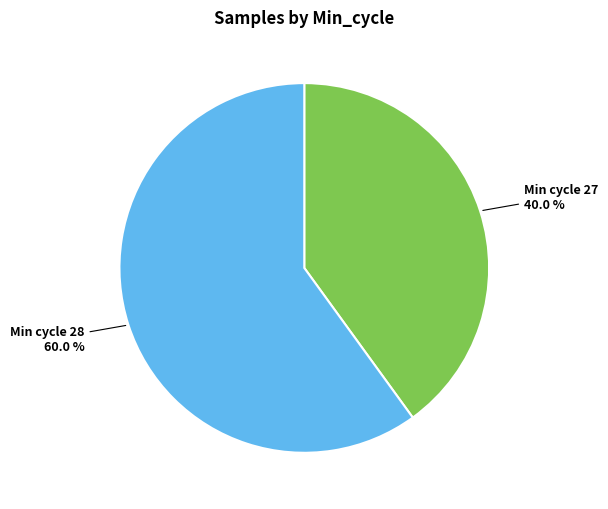

What portion of the pie excludes Min cycle 28?

40.0%